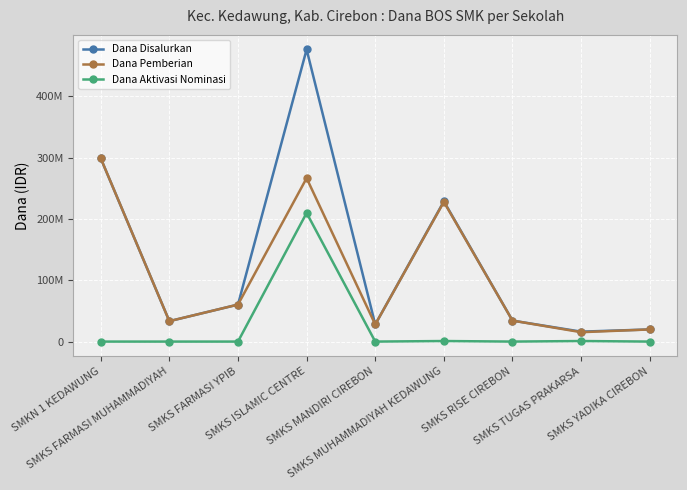

What is the average value of the Dana Disalurkan series?

132800000